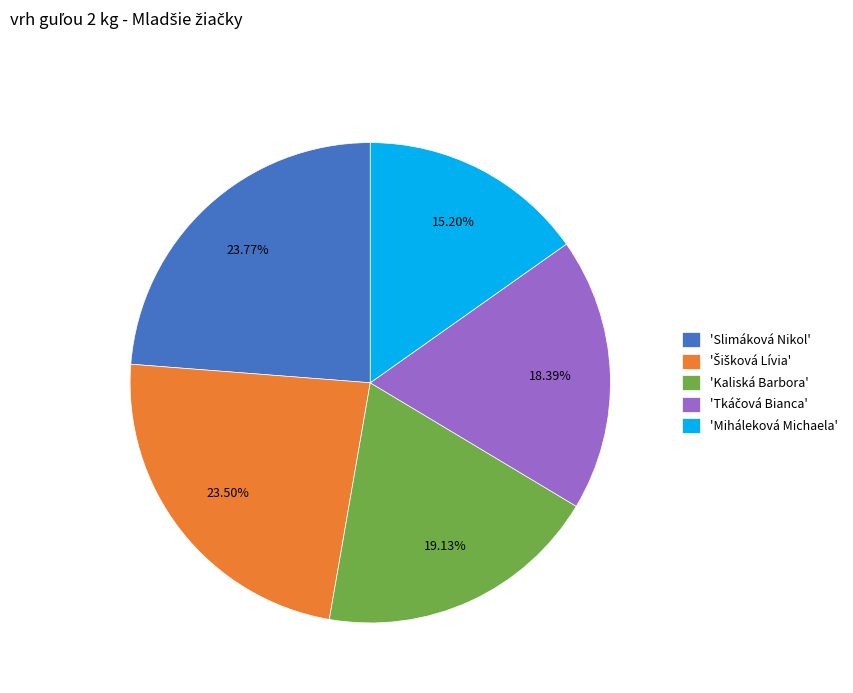

Which slice is the smallest?

'Miháleková Michaela'